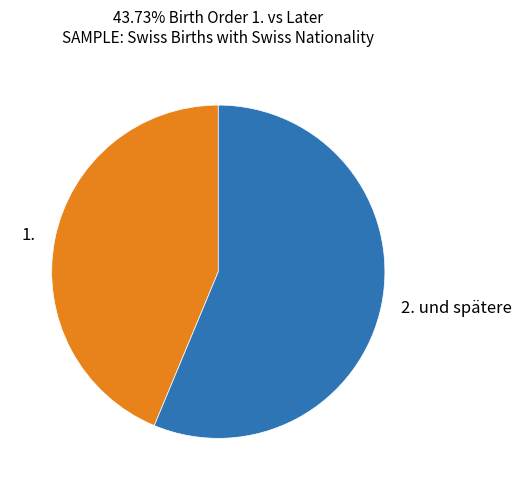

What is the largest slice in the pie chart?

2. und spätere